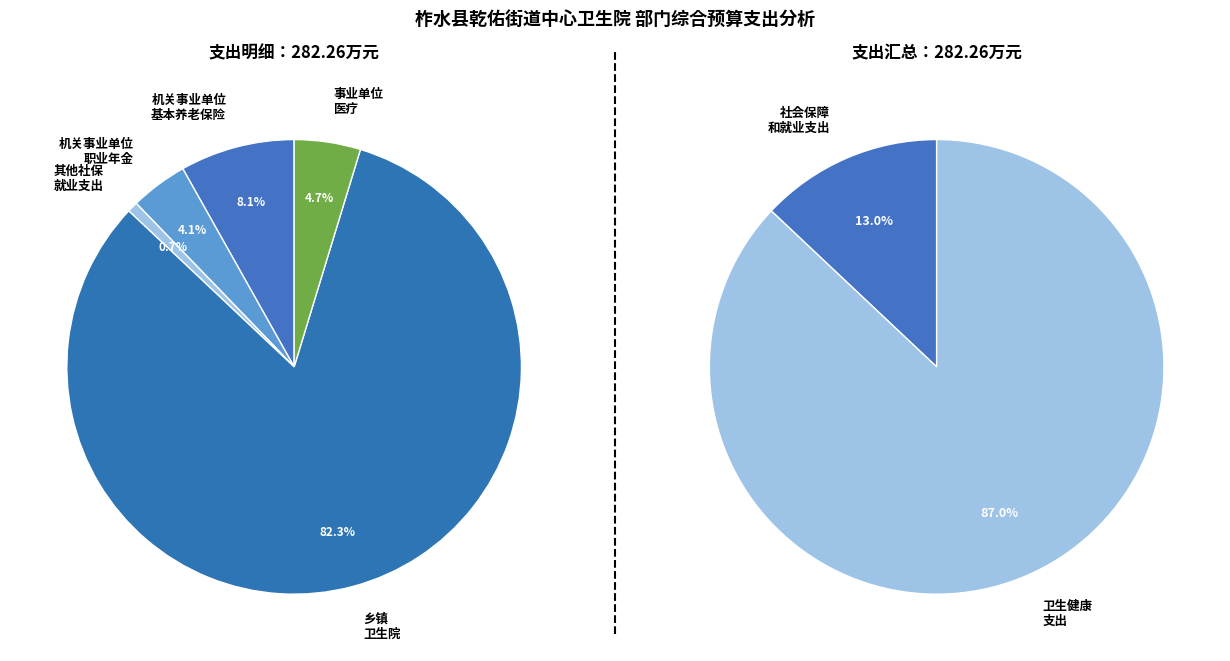

Which slice represents more than half of the pie?

卫生健康支出